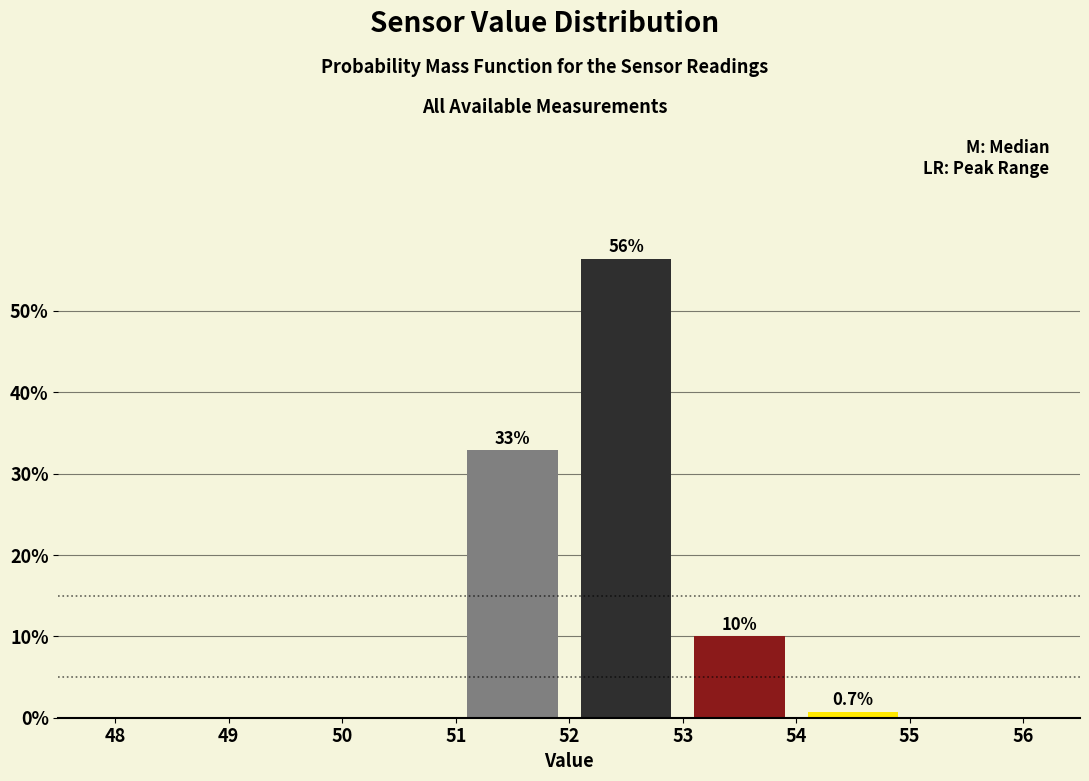

Over which range of the x-axis is the bar tallest?

52 to 53